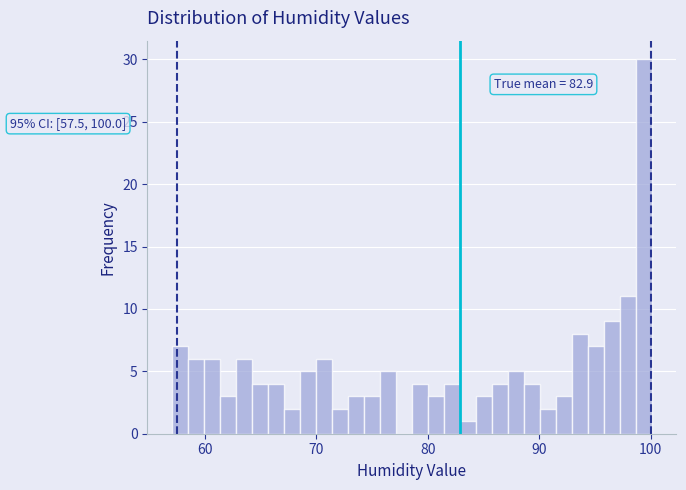

Around what value on the x-axis is the tallest bar? Give the approximate position of its centre, as read against the axis.

99